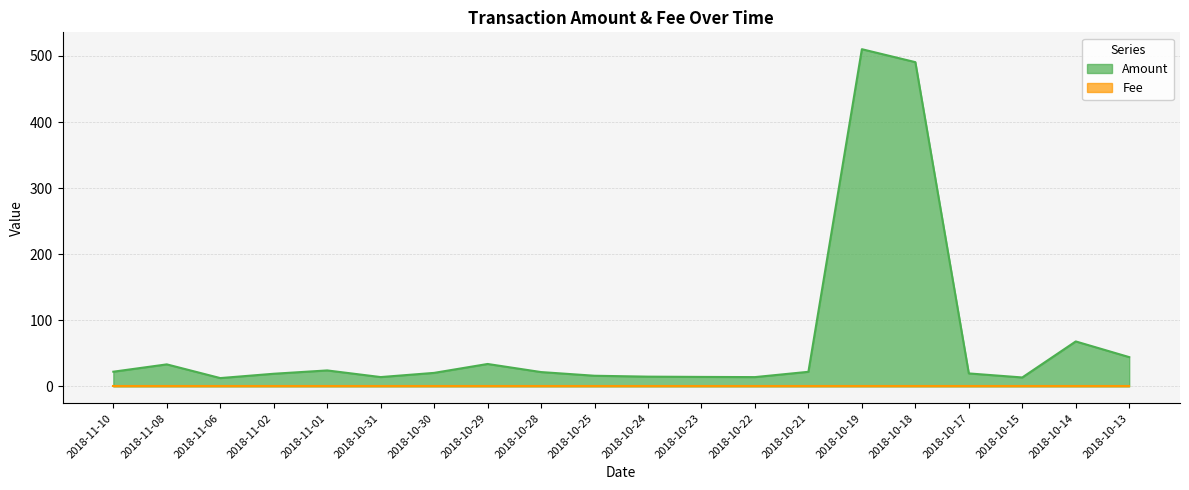

Reading left to right, list all the values displayed in this chart.

22.2	33.3	12.6	19.1	24.2	14.1	20.5	33.9	21.7	16.1	14.8	14.4	14.1	22.1	510.2	490.6	19.6	13.5	68.0	44.3